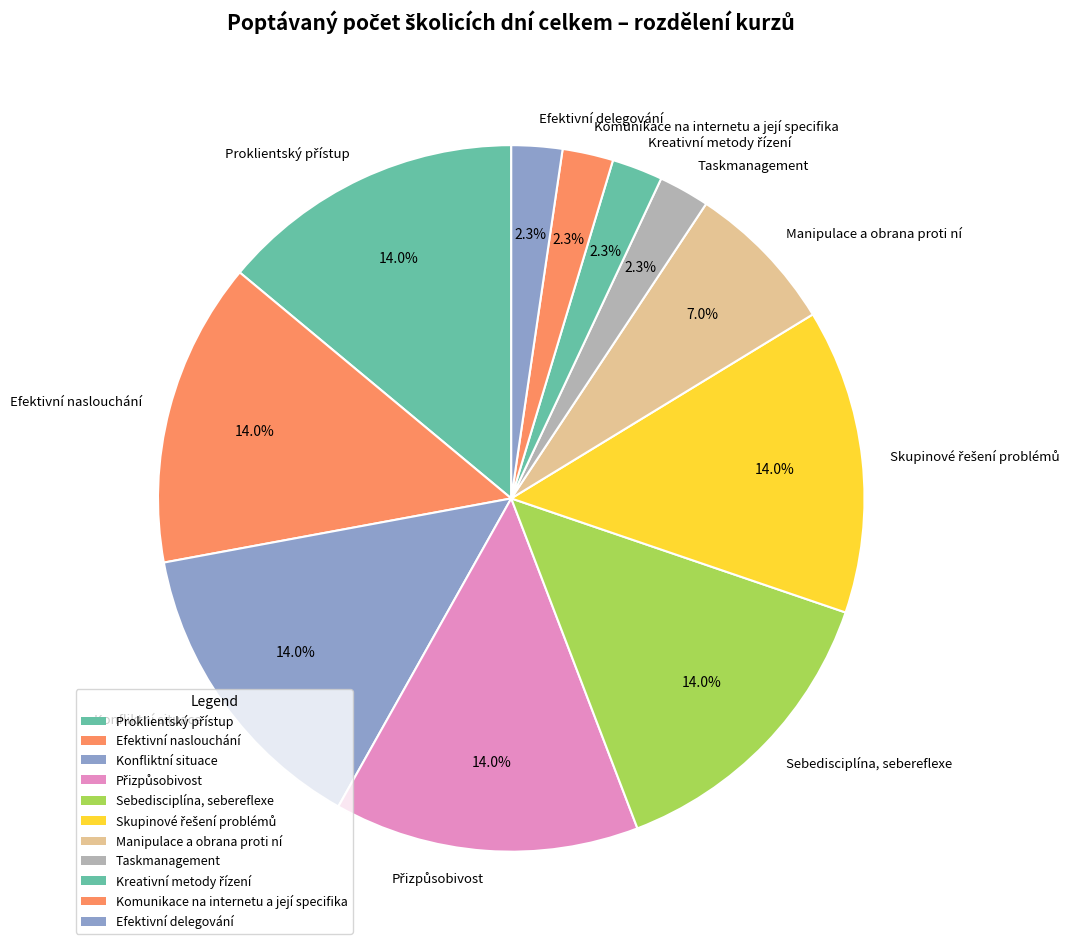

Is it true that Efektivní delegování is 2% of the pie?

True